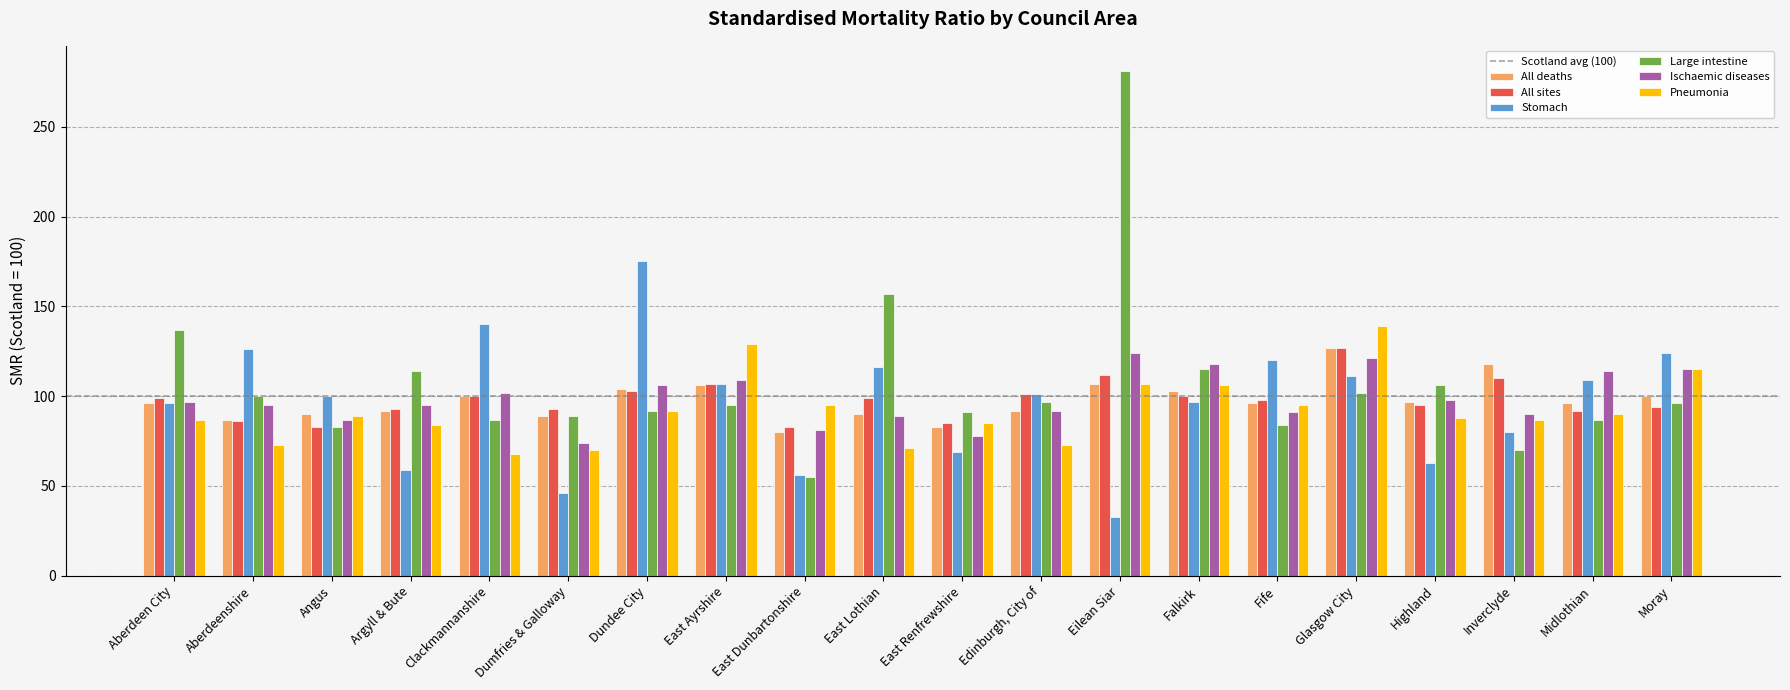

At which category is the sum across all series the highest?

Eilean Siar